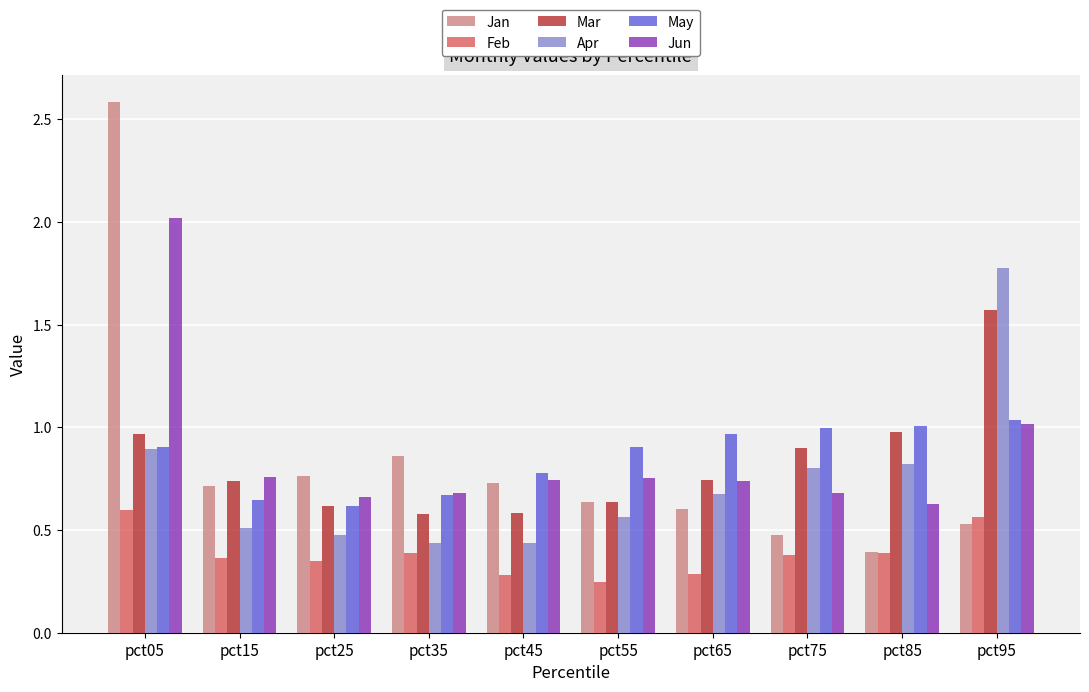

Which series has the widest spread of values?

Jan